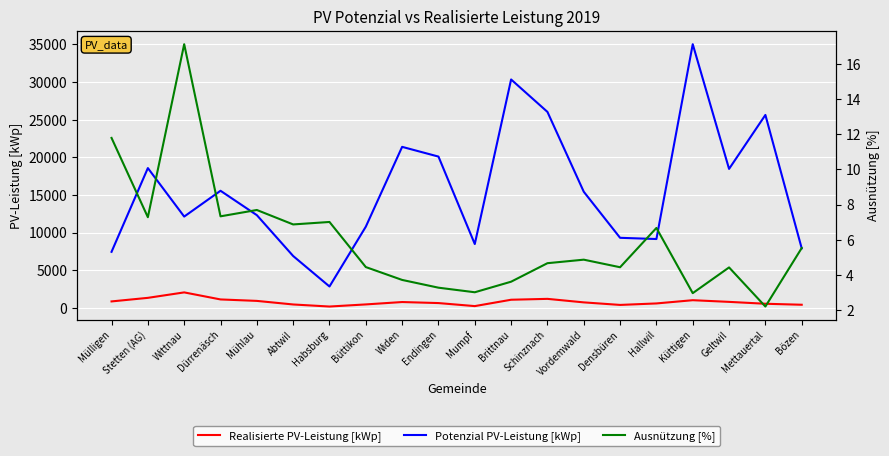

At which label is Potenzial PV-Leistung [kWp] closest to 18948?

Stetten (AG)